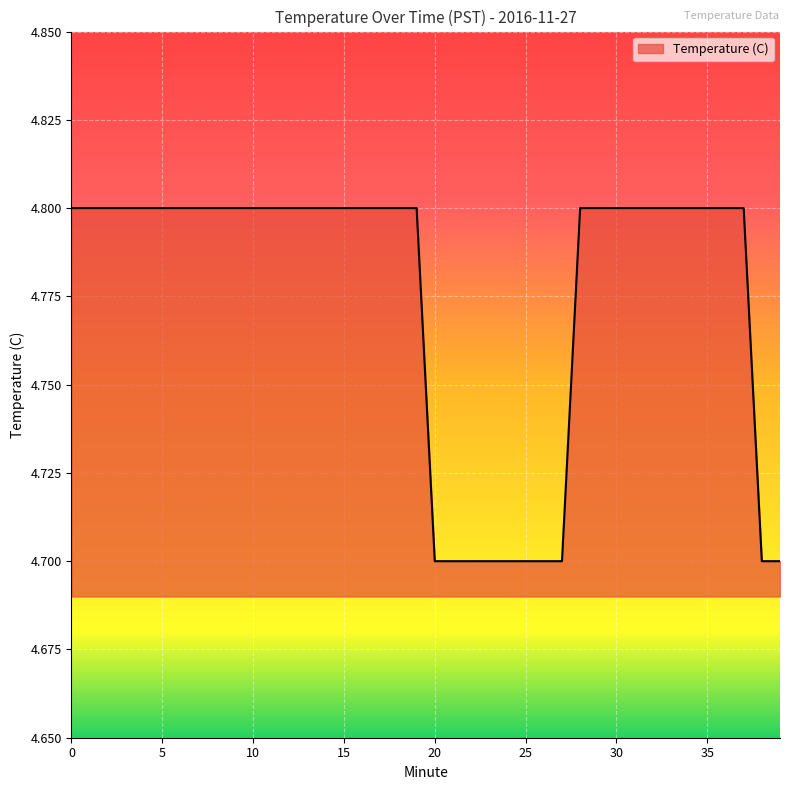

What is the greatest value displayed?

4.8